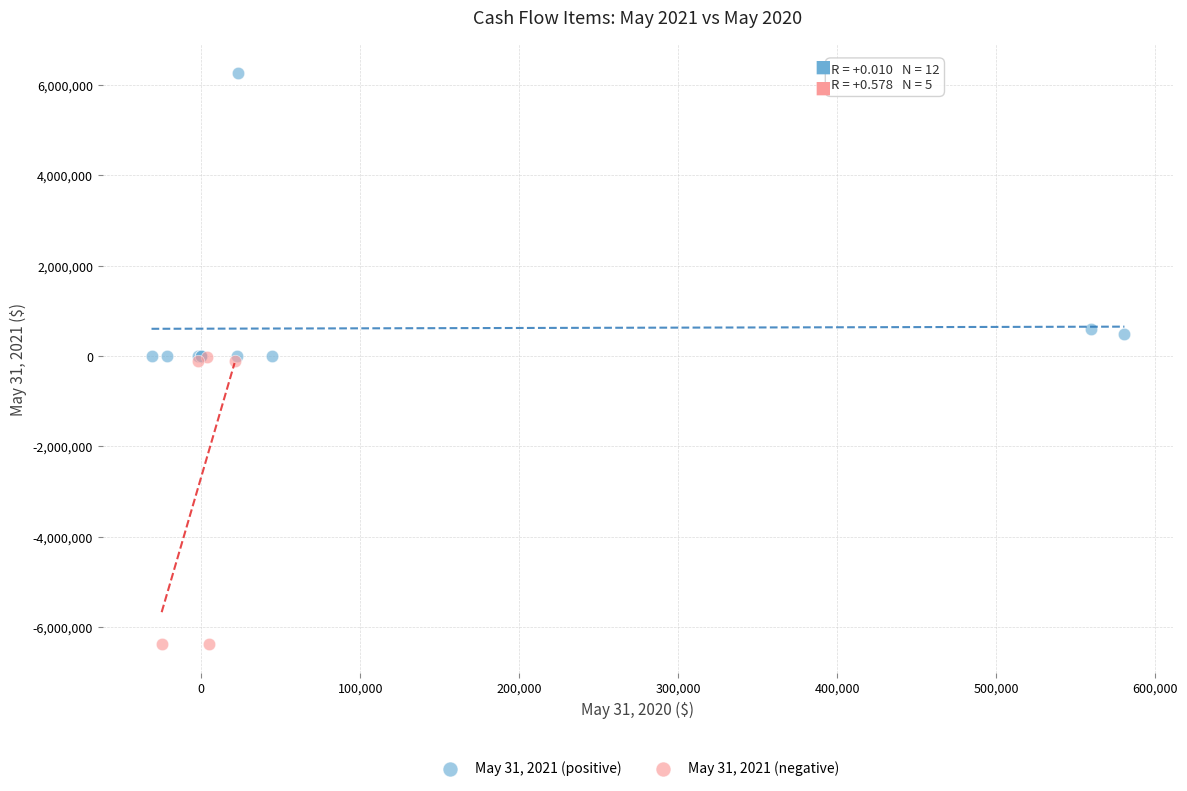

Which series contains the highest Y value?

May 31, 2021 (positive)